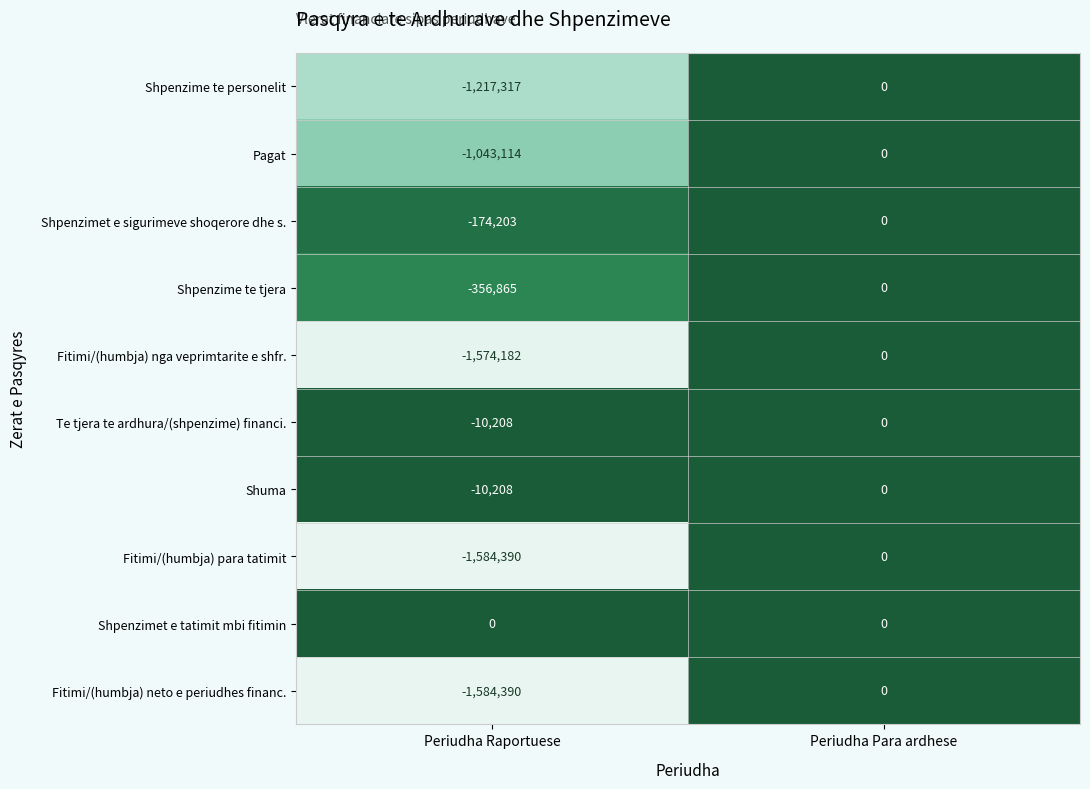

Reading left to right, list all the values displayed in this chart.

Shpenzime te personelit: Periudha Raportuese=-1217317	Periudha Para ardhese=0
Pagat: Periudha Raportuese=-1043114	Periudha Para ardhese=0
Shpenzimet e sigurimeve shoqerore dhe s.: Periudha Raportuese=-174203	Periudha Para ardhese=0
Shpenzime te tjera: Periudha Raportuese=-356865	Periudha Para ardhese=0
Fitimi/(humbja) nga veprimtarite e shfr.: Periudha Raportuese=-1574182	Periudha Para ardhese=0
Te tjera te ardhura/(shpenzime) financi.: Periudha Raportuese=-10208	Periudha Para ardhese=0
Shuma: Periudha Raportuese=-10208	Periudha Para ardhese=0
Fitimi/(humbja) para tatimit: Periudha Raportuese=-1584390	Periudha Para ardhese=0
Shpenzimet e tatimit mbi fitimin: Periudha Raportuese=0	Periudha Para ardhese=0
Fitimi/(humbja) neto e periudhes financ.: Periudha Raportuese=-1584390	Periudha Para ardhese=0